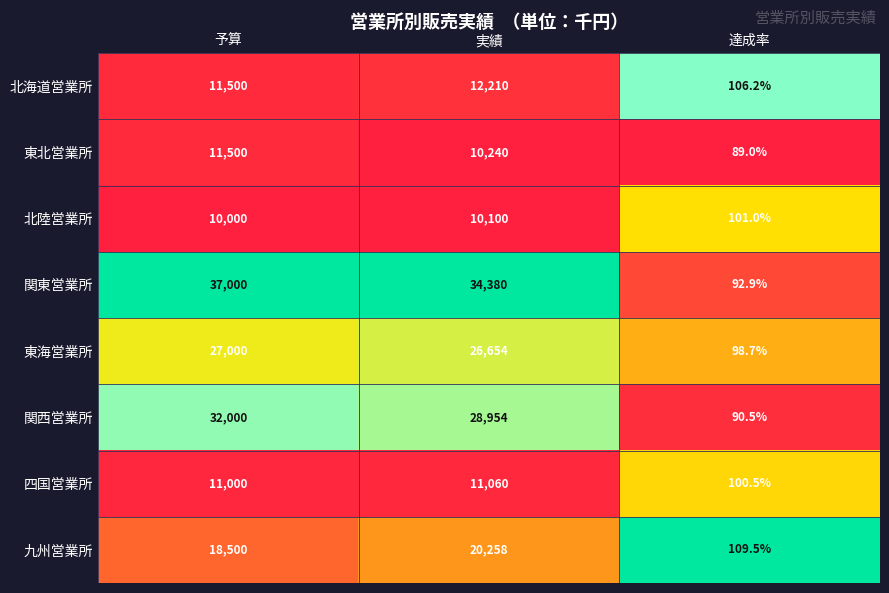

Rank the series by their maximum value, from highest to lowest.

関東営業所, 関西営業所, 東海営業所, 九州営業所, 北海道営業所, 東北営業所, 四国営業所, 北陸営業所